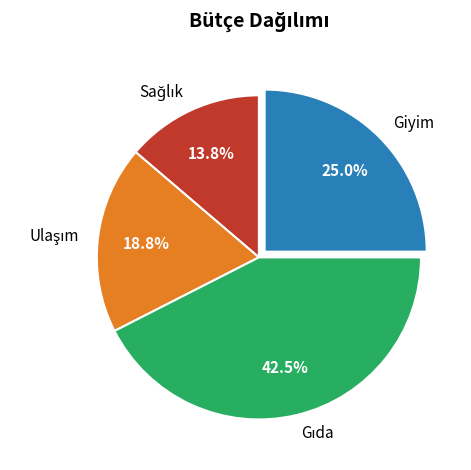

How many slices are in this pie chart?

4